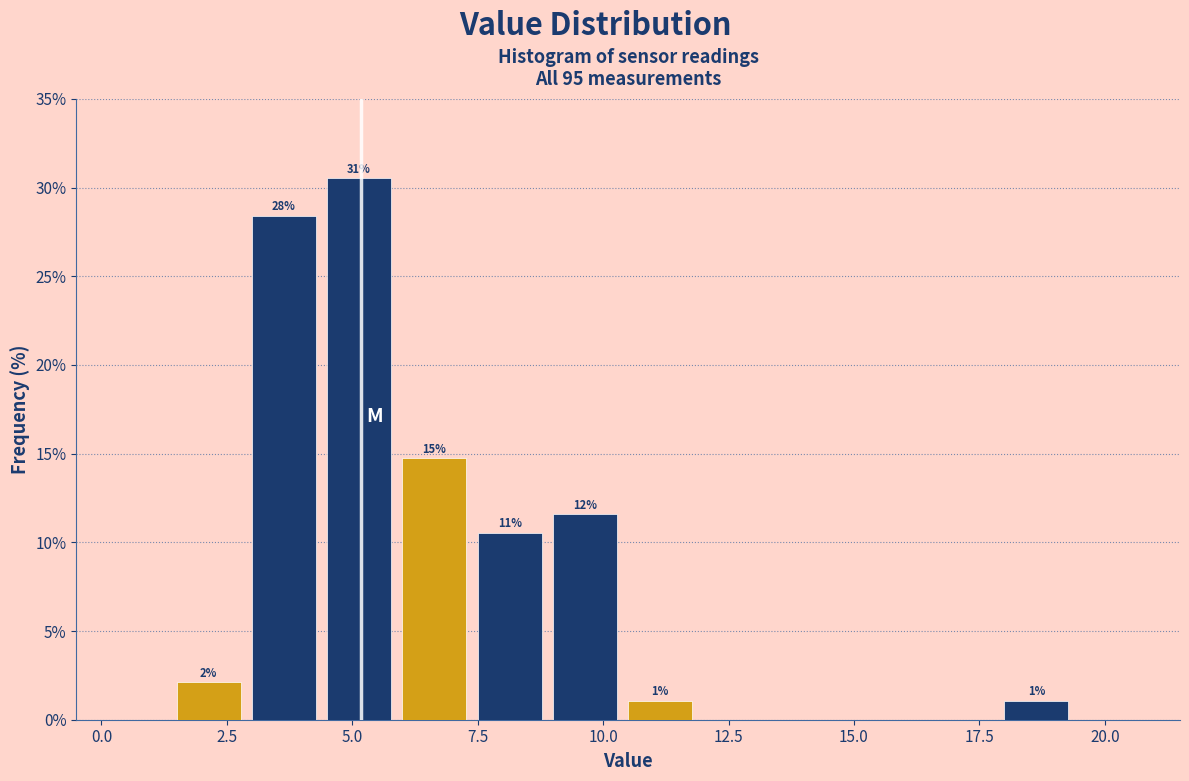

Around what value on the x-axis is the tallest bar? Give the approximate position of its centre, as read against the axis.

5.0